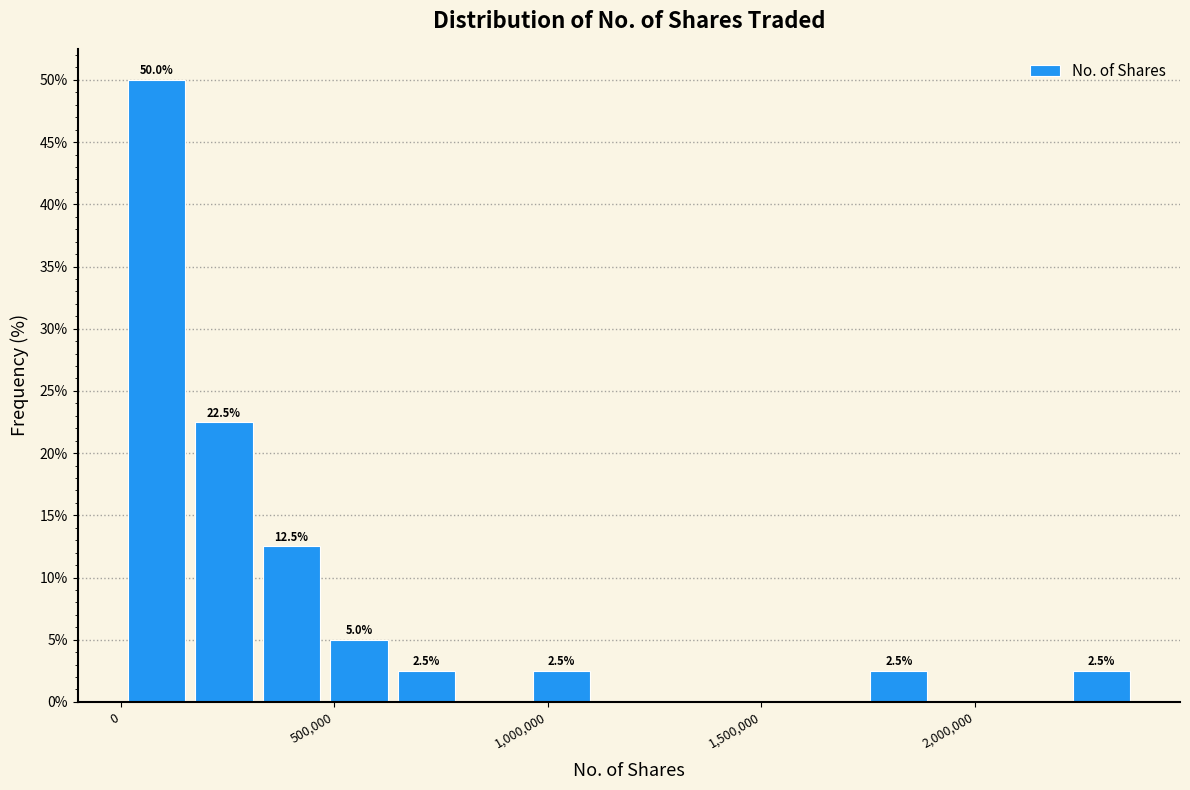

Read against the x-axis, roughly where is the centre of the tallest bar?

100000